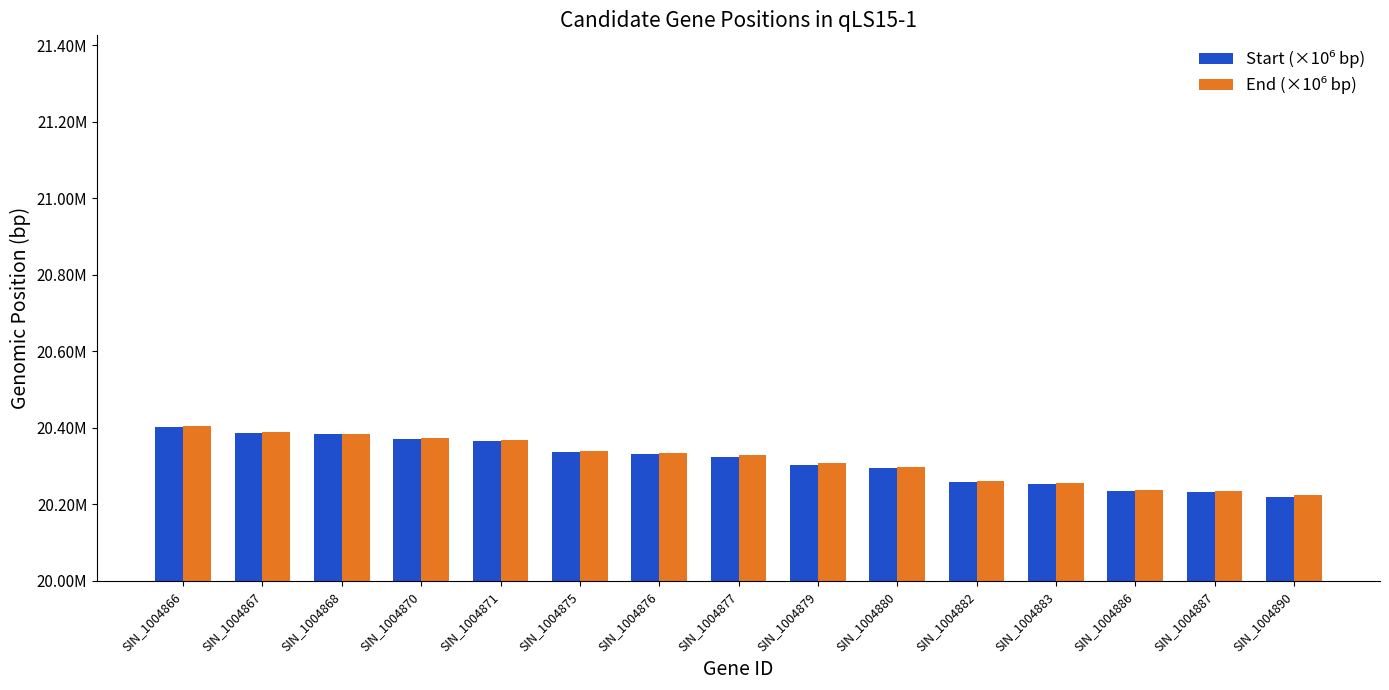

True or false: Start (×10⁶ bp) has a value of 20258327 at SIN_1004882.

True